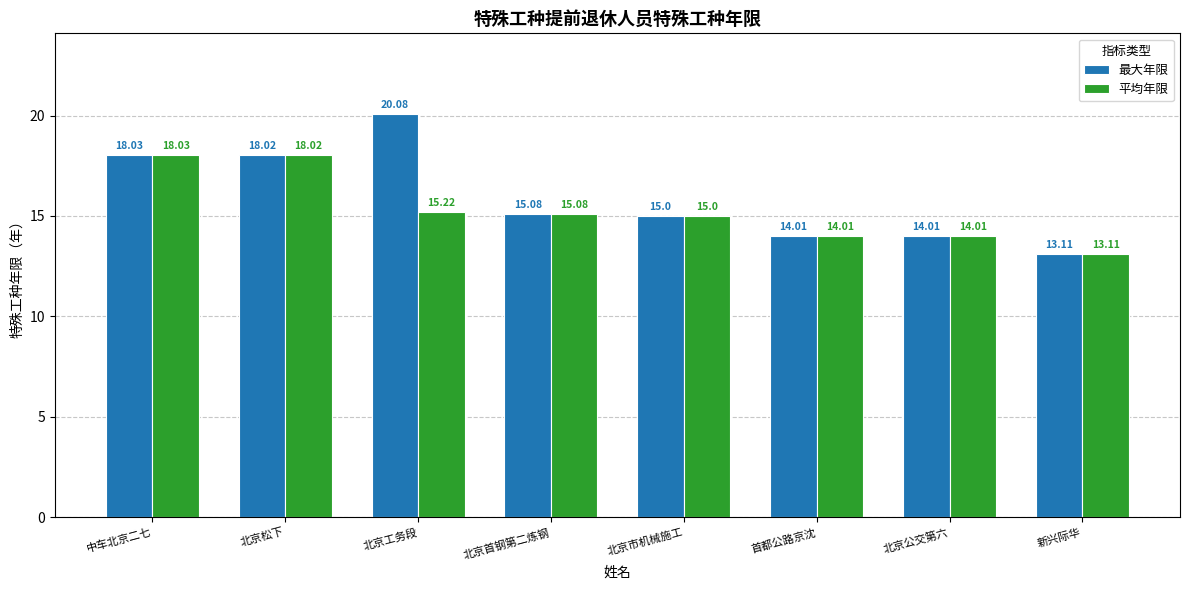

Reading right to left, what are all the values shown in this chart?

最大年限: 新兴际华=13.1	北京公交第六=14.0	首都公路京沈=14.0	北京市机械施工=15.0	北京首钢第二炼钢=15.1	北京工务段=20.1	北京松下=18.0	中车北京二七=18.0
平均年限: 新兴际华=13.1	北京公交第六=14.0	首都公路京沈=14.0	北京市机械施工=15.0	北京首钢第二炼钢=15.1	北京工务段=15.2	北京松下=18.0	中车北京二七=18.0